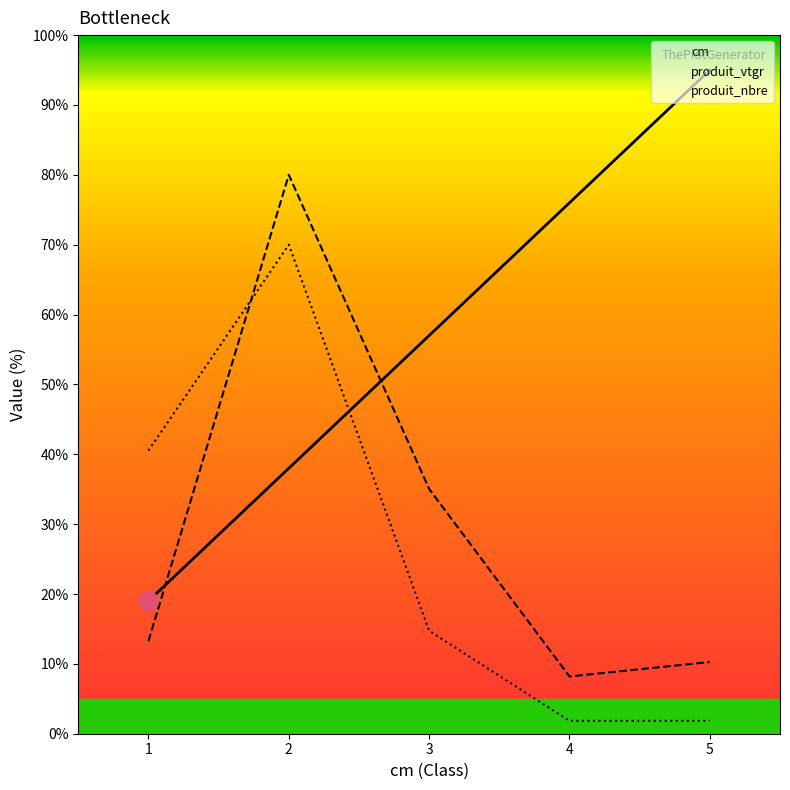

What is the difference between the maximum and minimum values in the produit_vtgr series?

71.8